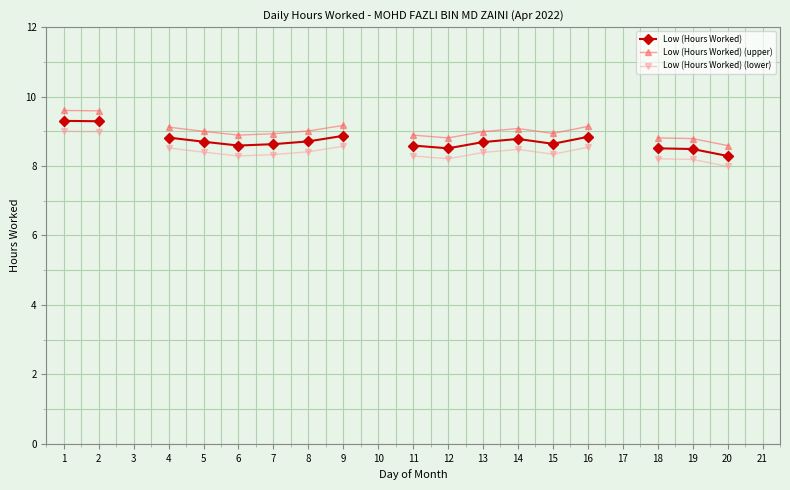

Rank the series at 1 from highest to lowest value.

Low (Hours Worked) (upper), Low (Hours Worked), Low (Hours Worked) (lower)